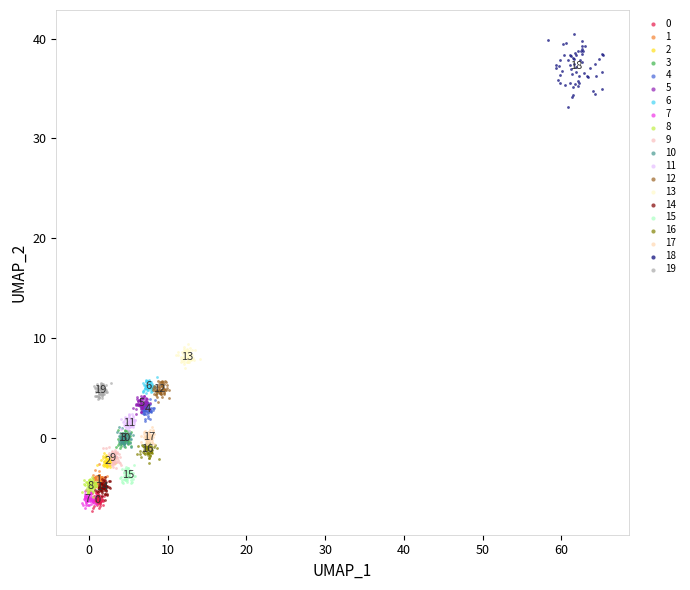

Which series has the widest spread of Y values?

18